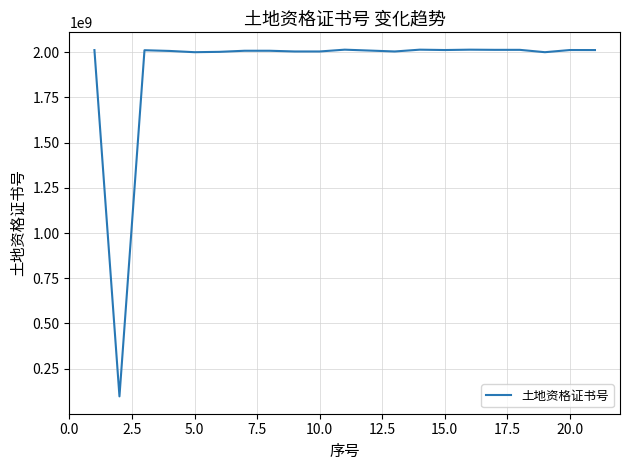

True or false: the data has more than 0 interior local peaks.

True